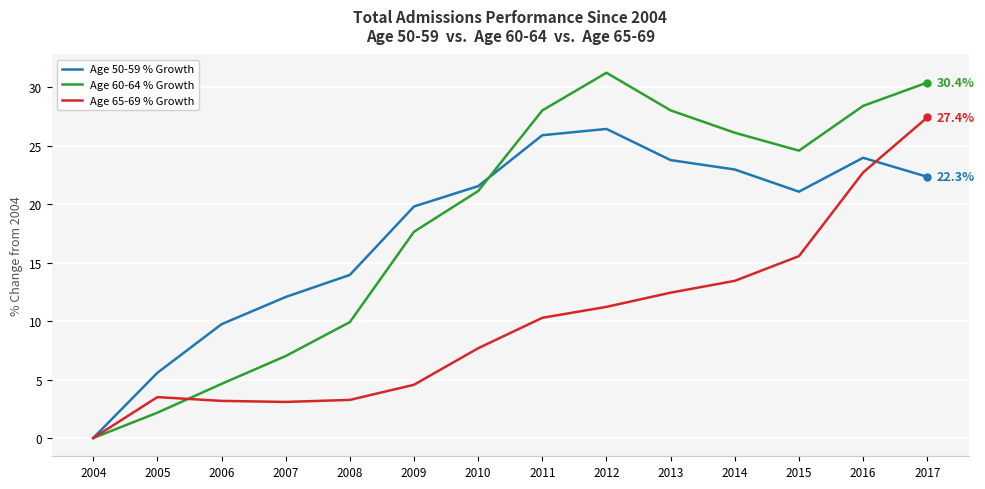

Is this an area chart (filled region under the line)?

No